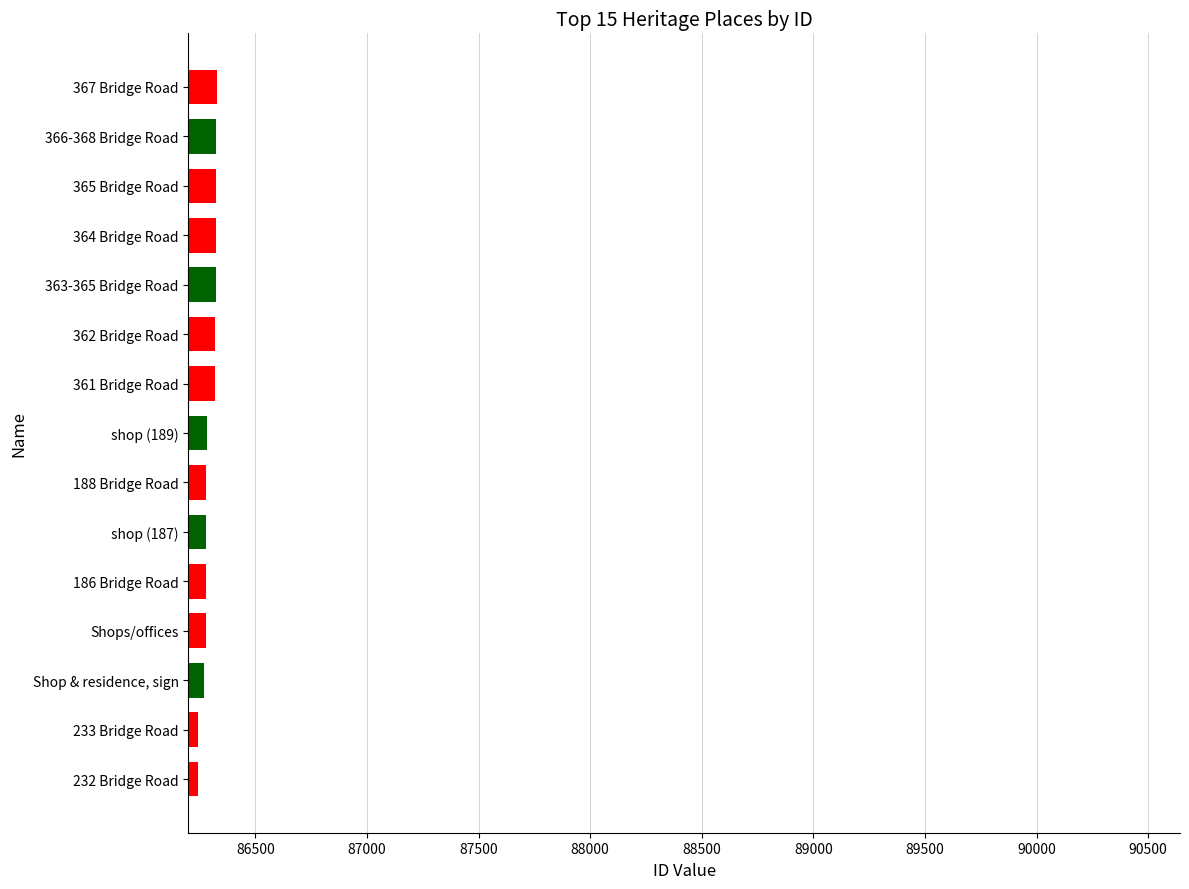

Rank the categories by value from lowest to highest.

232 Bridge Road, 233 Bridge Road, Shop & residence, sign, Shops/offices, 186 Bridge Road, shop (187), 188 Bridge Road, shop (189), 361 Bridge Road, 362 Bridge Road, 363-365 Bridge Road, 364 Bridge Road, 365 Bridge Road, 366-368 Bridge Road, 367 Bridge Road